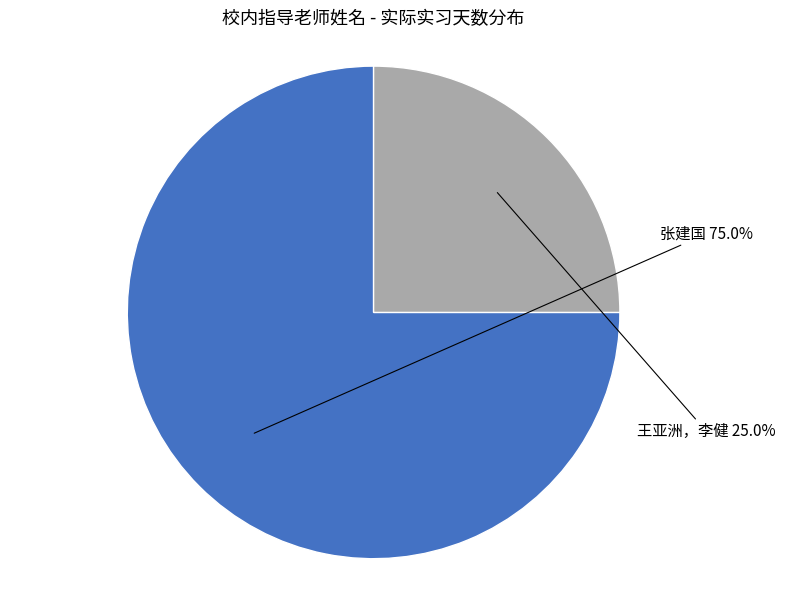

Is the sum of 张建国 and 王亚洲，李健 greater than half?

Yes